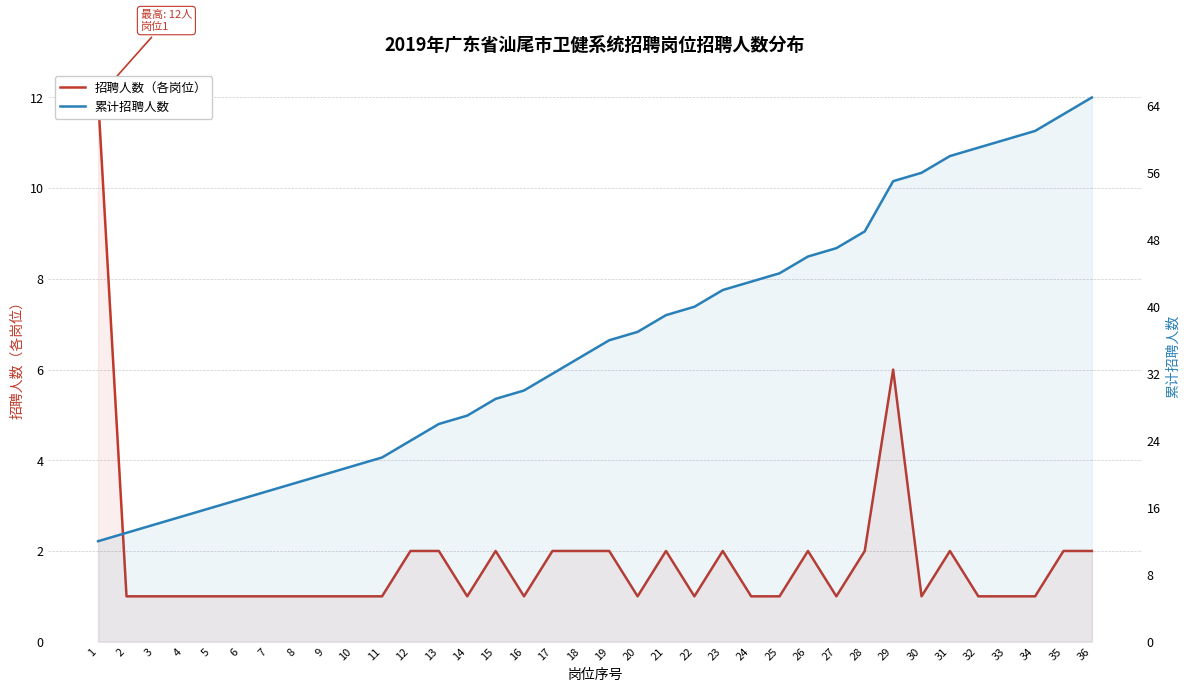

What is the difference between the 招聘人数（各岗位） values at 13 and 9?

1